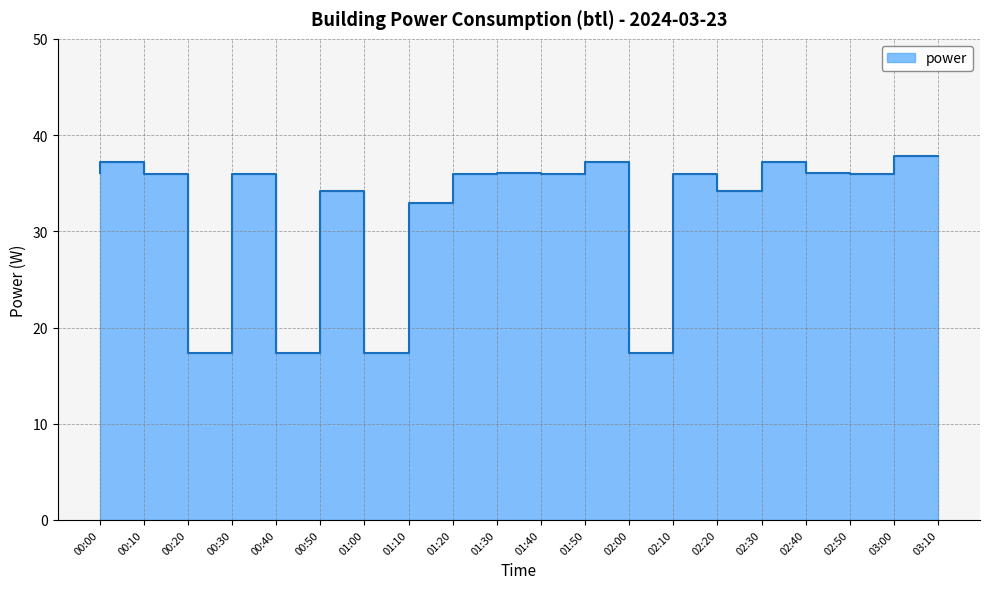

Where does the data first go above 35?

00:00